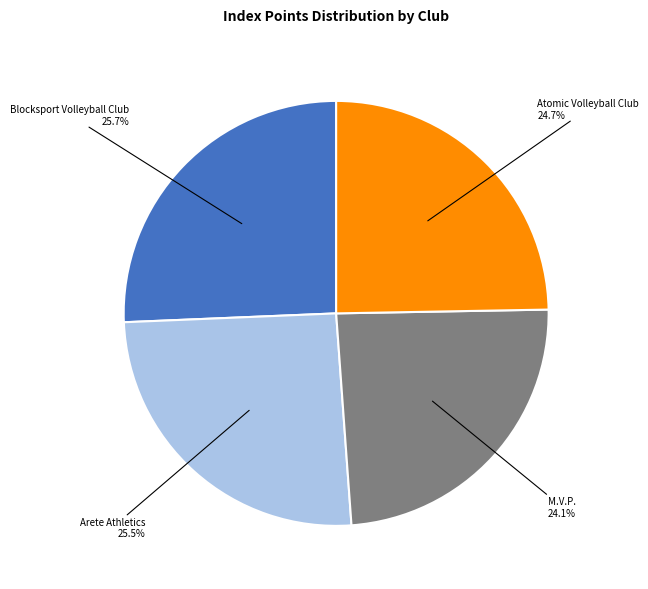

To the nearest percent, what is the difference between the largest and smallest slice percentages?

2%